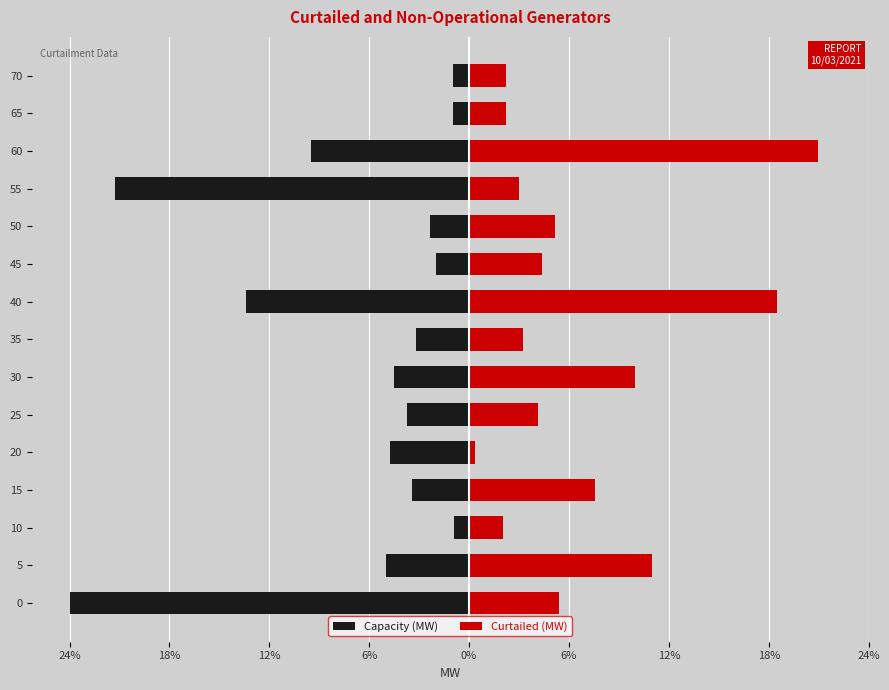

Which series changed the most between 5 and 20?

Curtailed (MW)